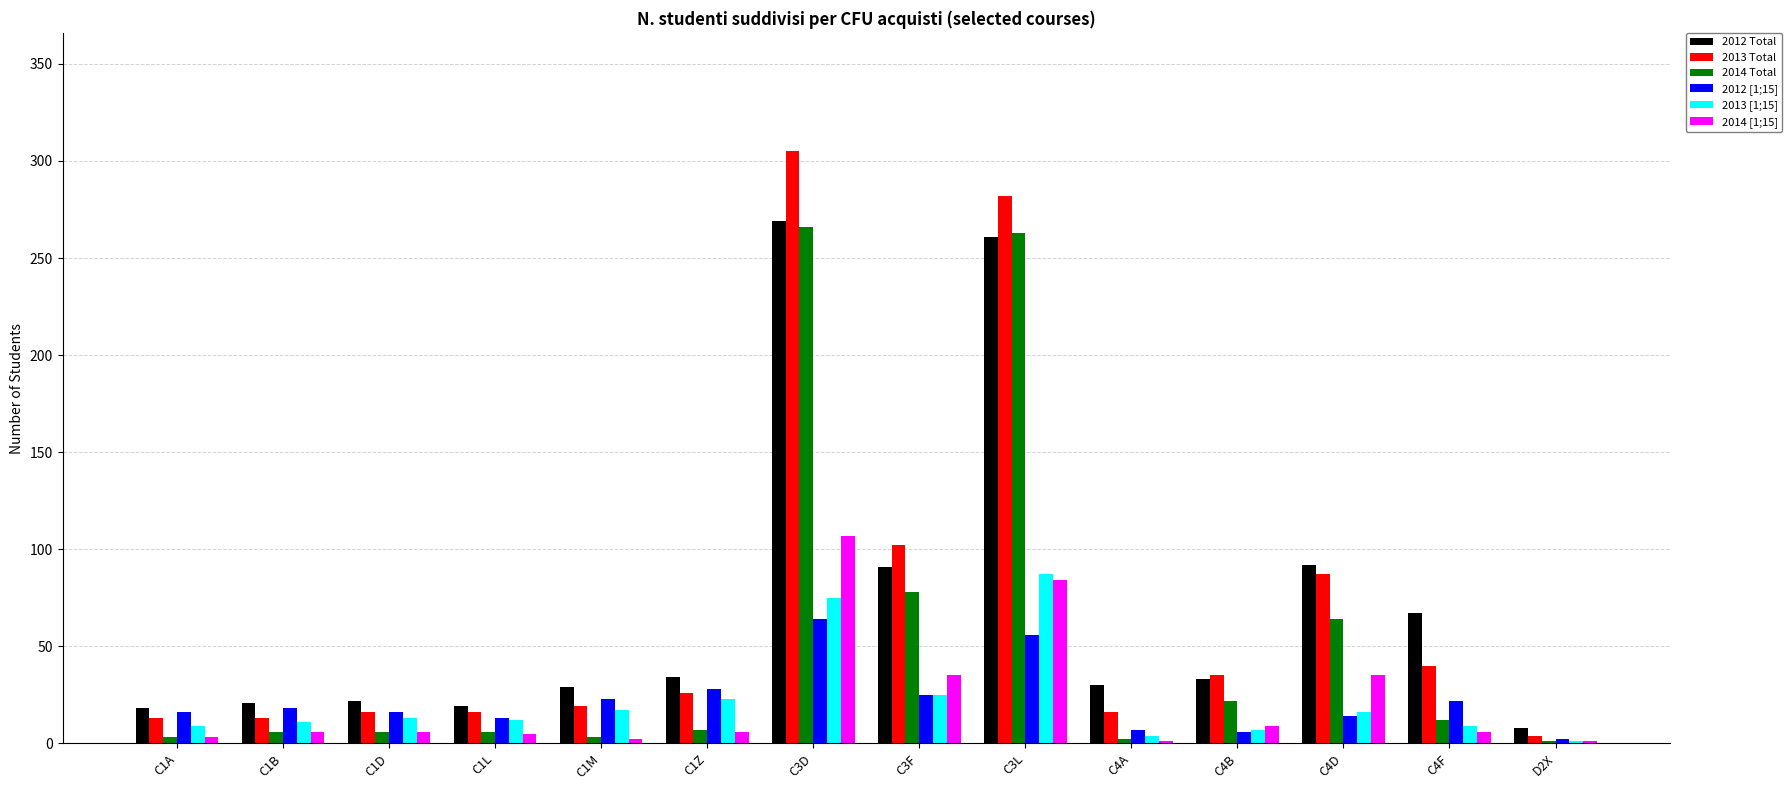

What is the maximum value shown in the chart?

305